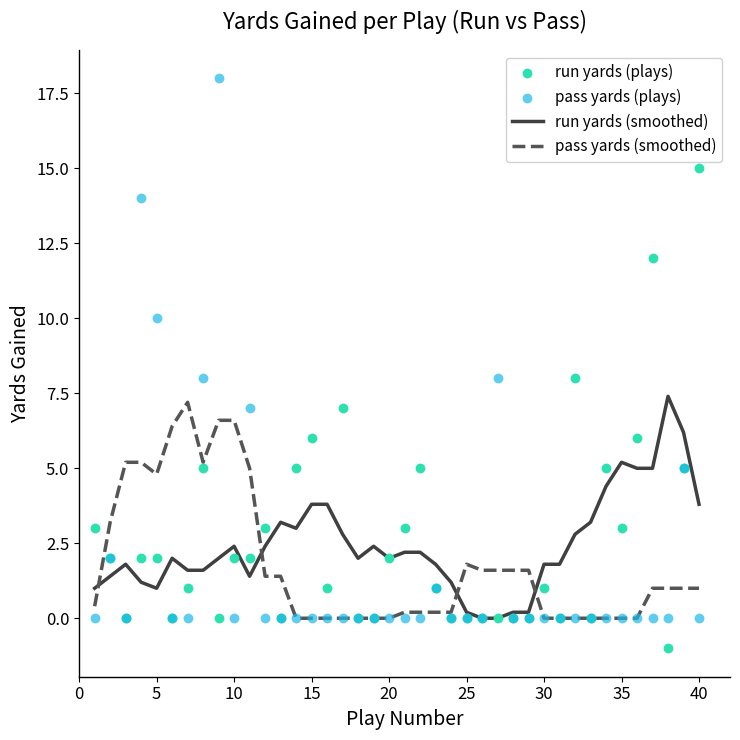

Which series contains the lowest Y value?

run yards (plays)